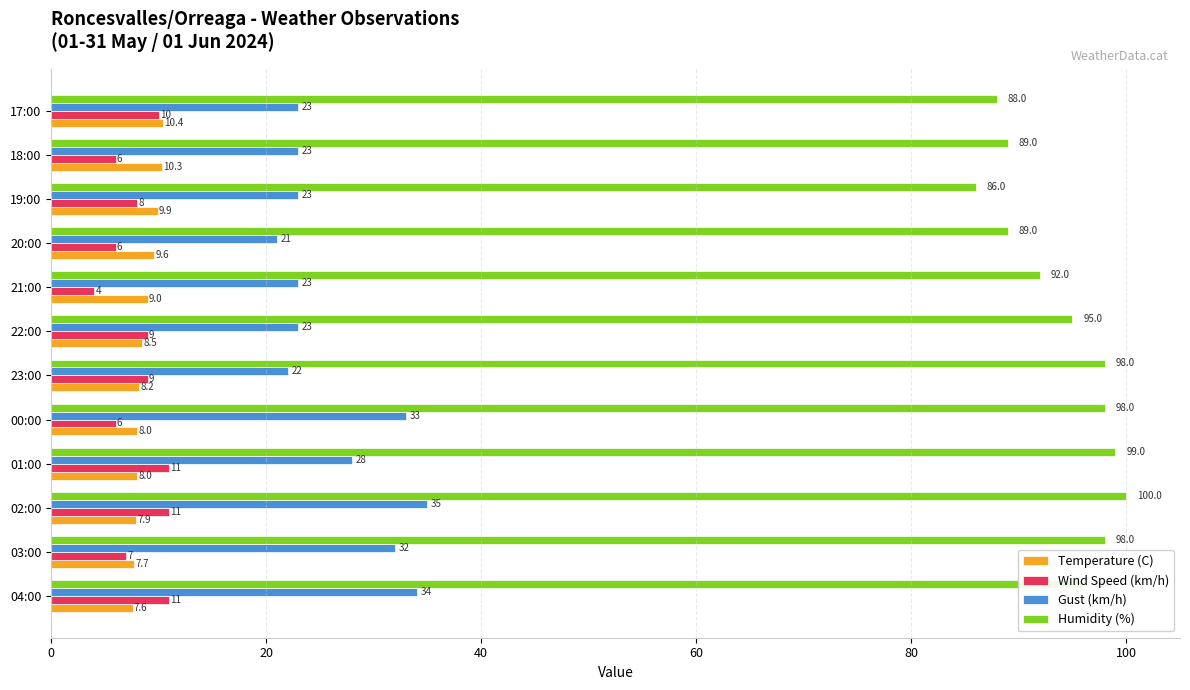

The value of Humidity (%) at 04:00 is 96.0. True or false?

True